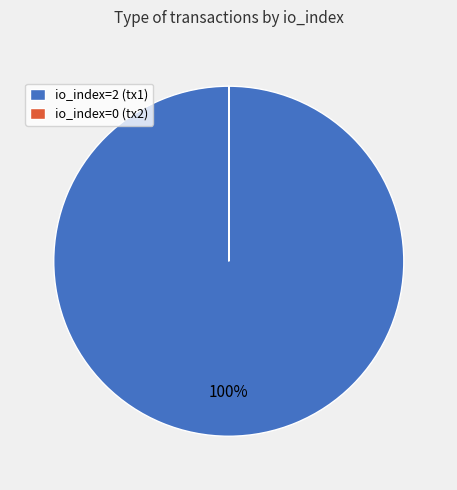

To the nearest percent, what is the difference between the largest and smallest slice percentages?

100%